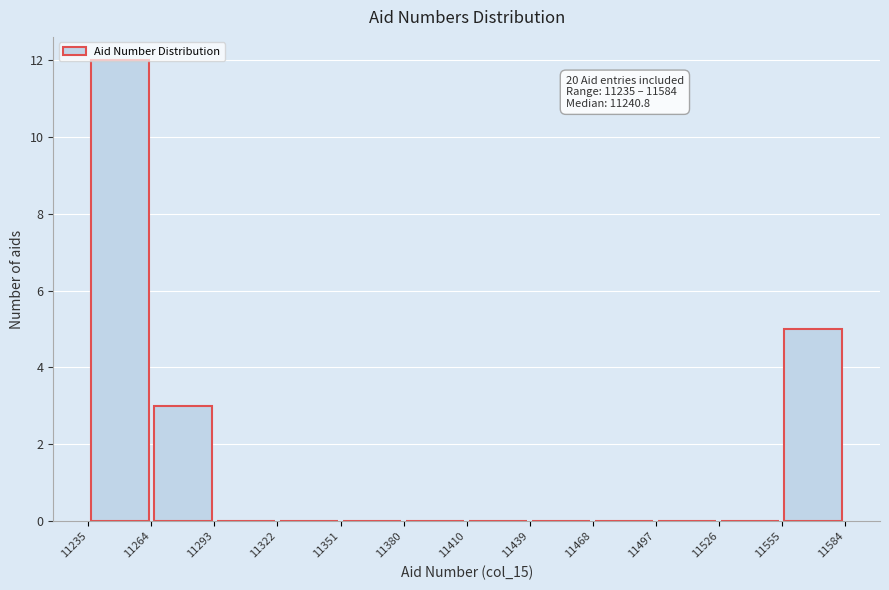

Over which range of the x-axis is the bar tallest?

11235 to 11264